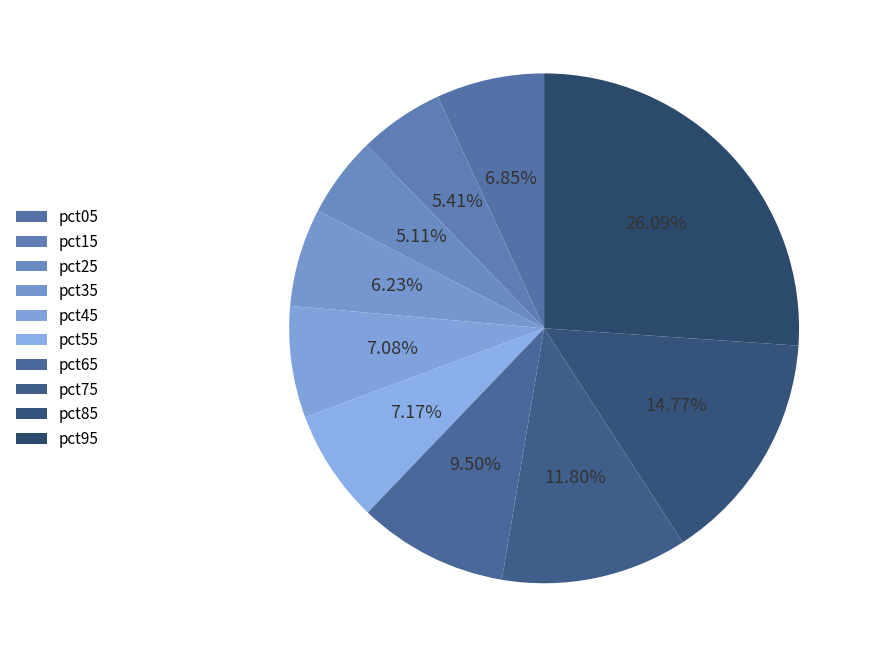

How many slices are in this pie chart?

10